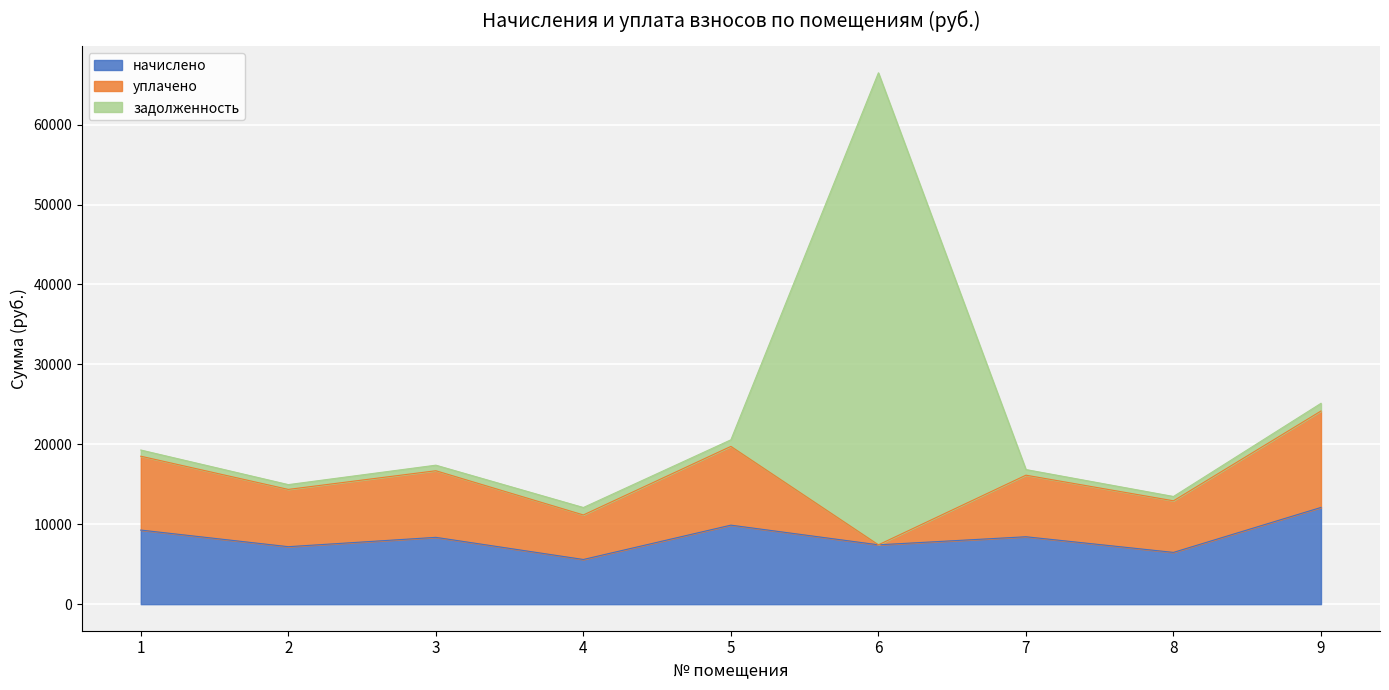

How many times do начислено and задолженность cross each other?

2